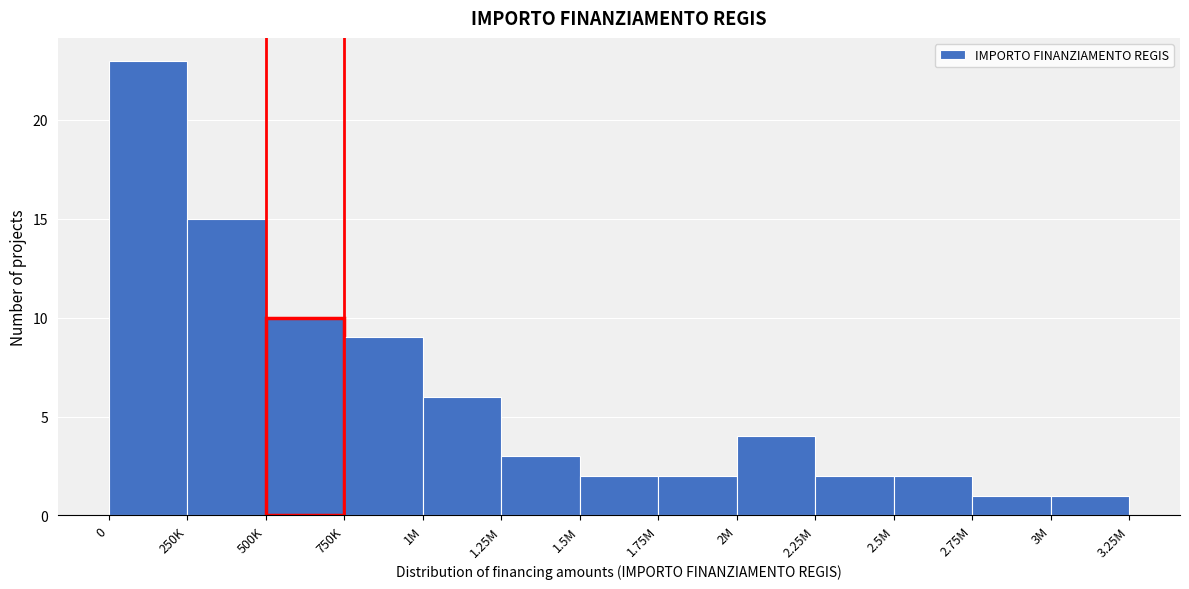

Reading left to right, list all the values displayed in this chart.

0=23	250K=15	500K=10	750K=9	1M=6	1.25M=3	1.5M=2	1.75M=2	2M=4	2.25M=2	2.5M=2	2.75M=1	3M=1